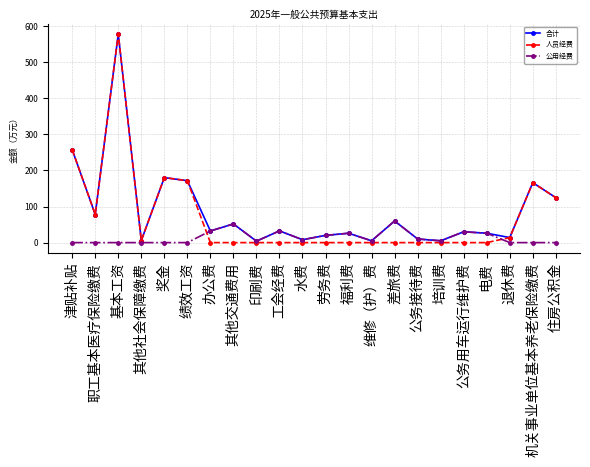

What is the highest value of the 人员经费 series?

578.5